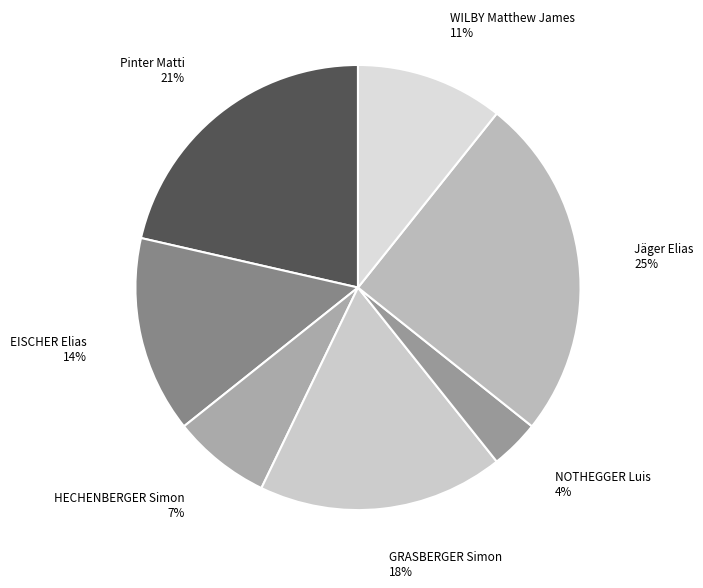

How many slices are in this pie chart?

7